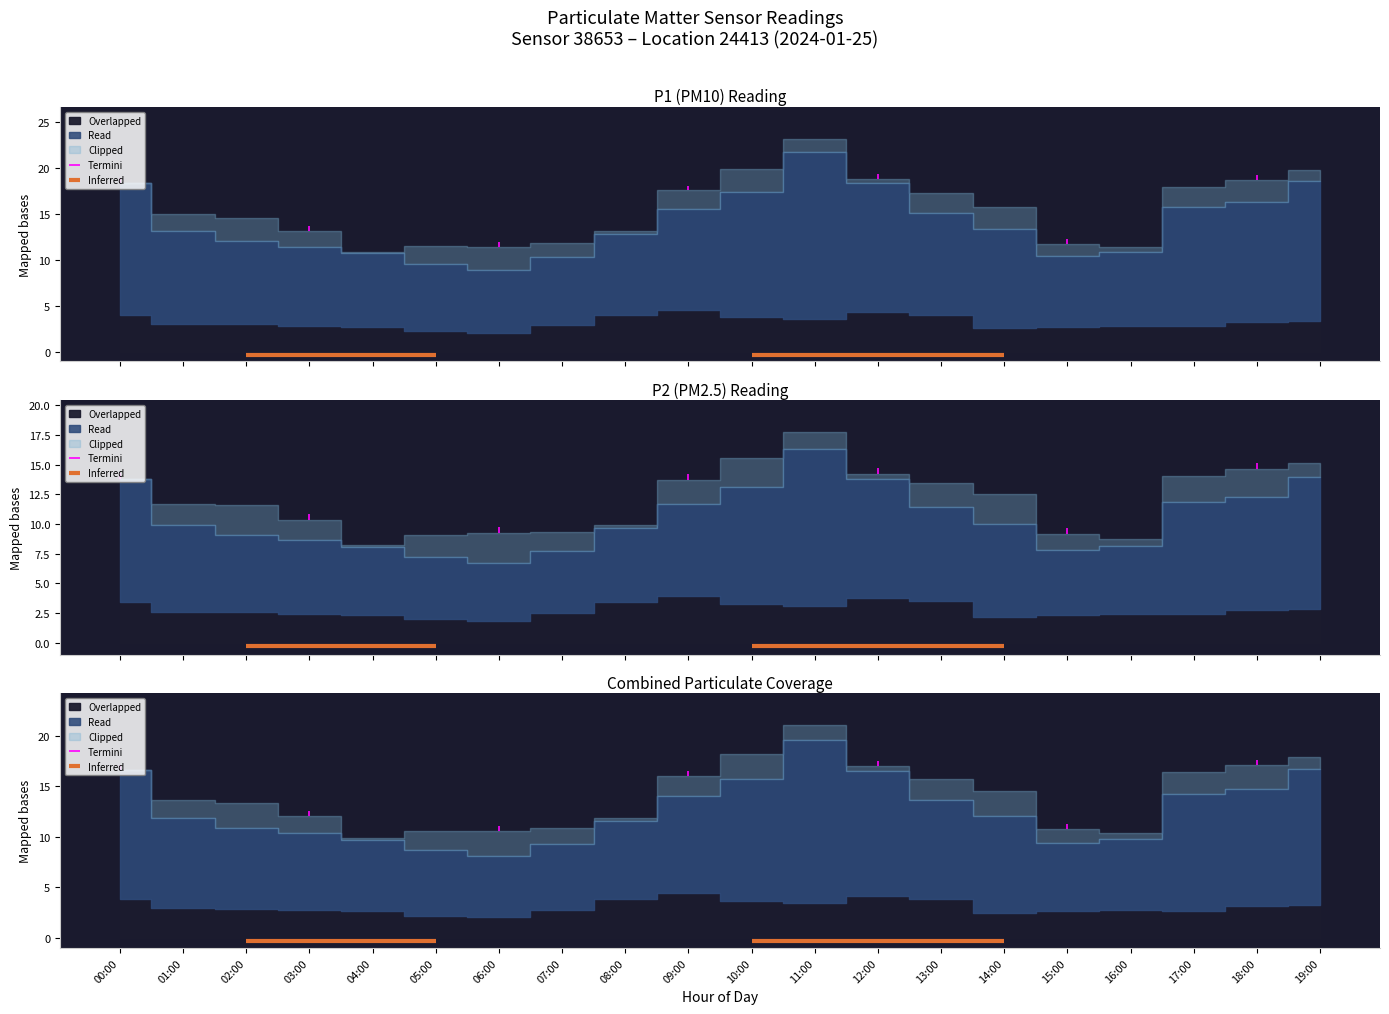

What is the difference between the maximum and minimum values in the P2 series?

2.5